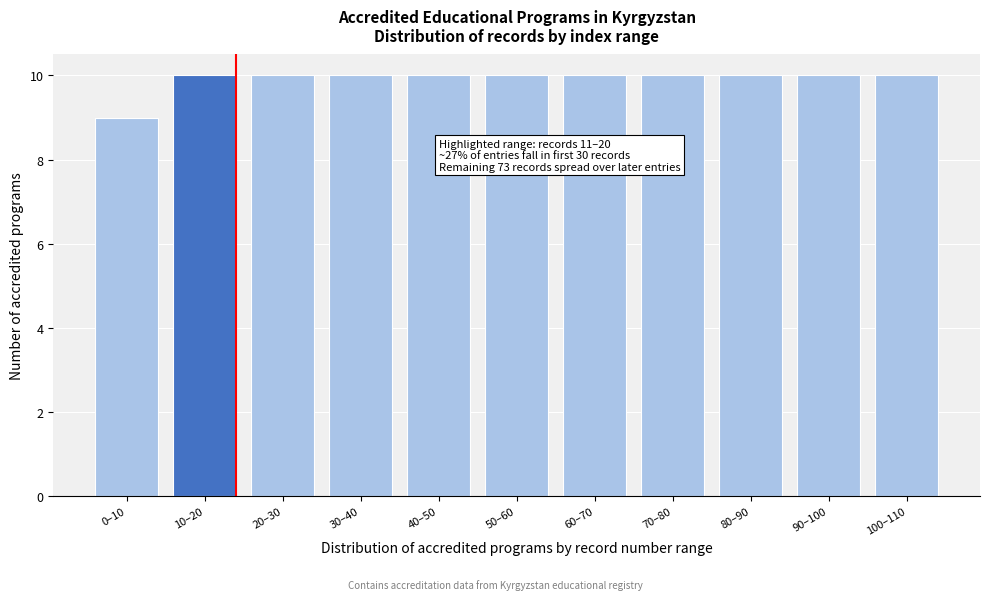

Reading left to right, list all the values displayed in this chart.

9	10	10	10	10	10	10	10	10	10	10